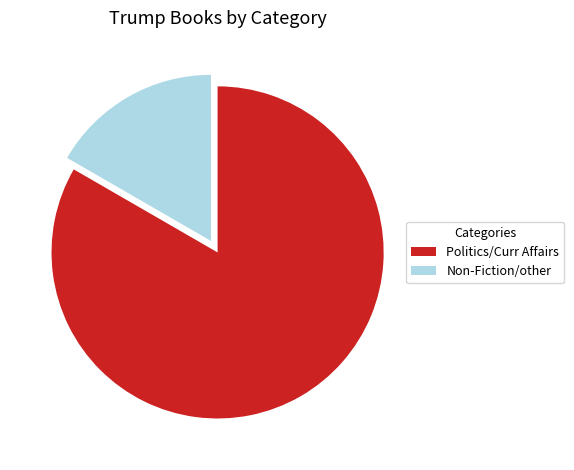

True or false: Politics/Curr Affairs accounts for 73% of the total.

False